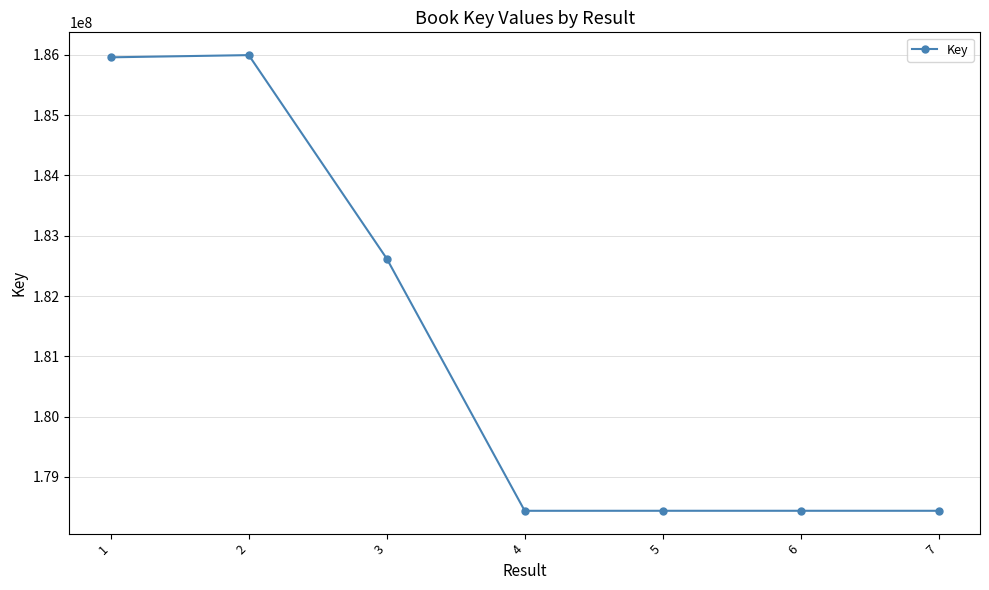

How many series are shown in this chart?

1